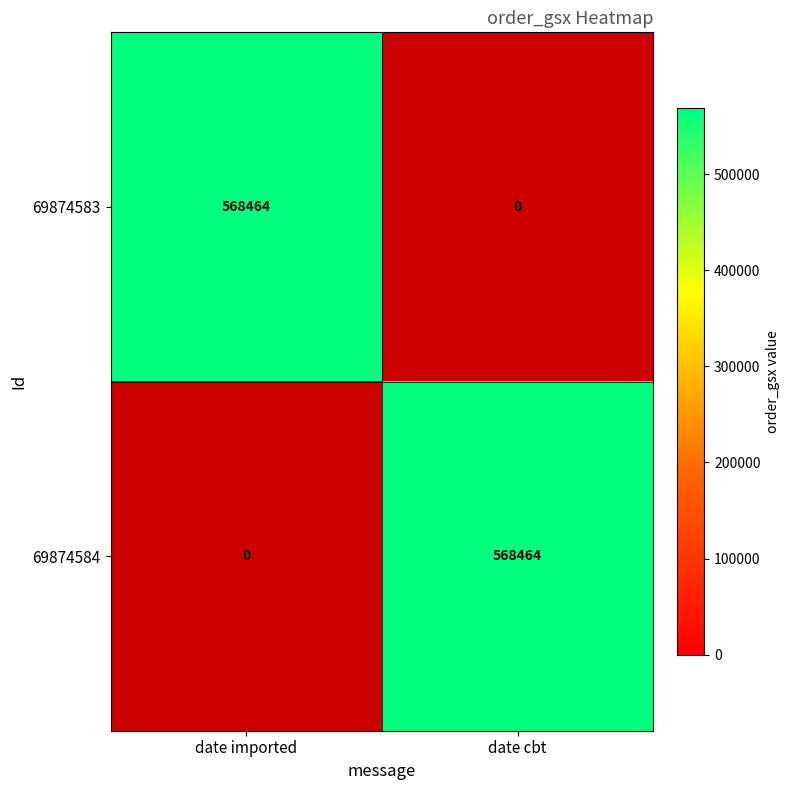

What is the greatest value displayed?

568464